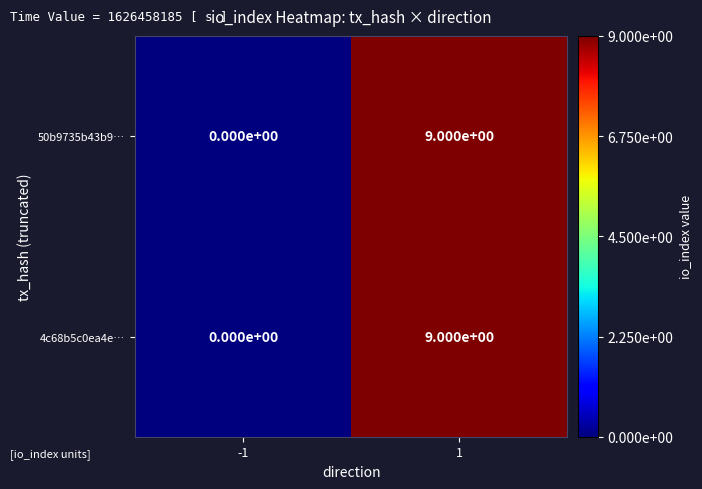

Reading left to right, list all the values displayed in this chart.

50b9735b43b9…: -1=0	1=9
4c68b5c0ea4e…: -1=0	1=9